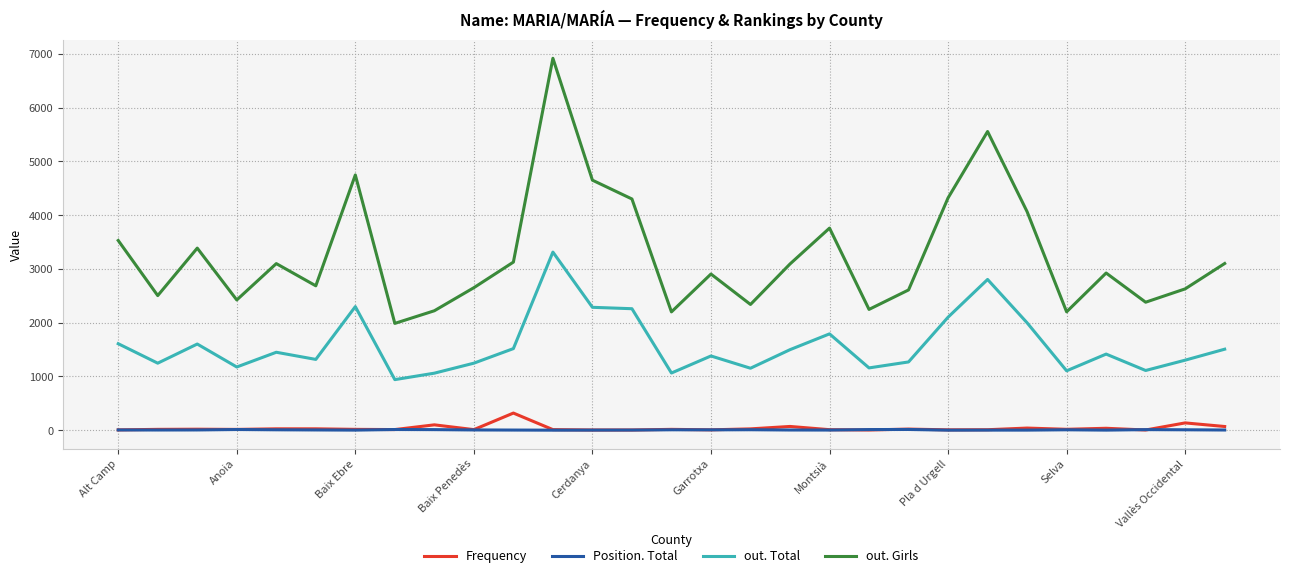

Rank the series by their maximum value, from lowest to highest.

Position. Total, Frequency, out. Total, out. Girls